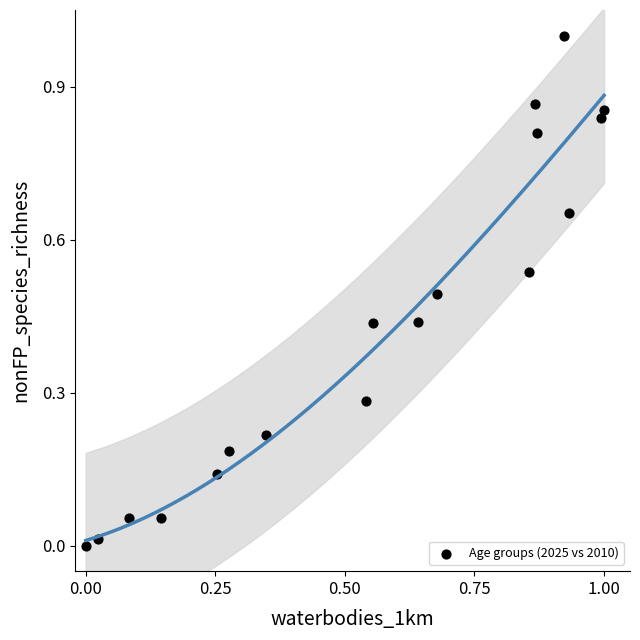

What is the range of X values (max minus min)?

1.0